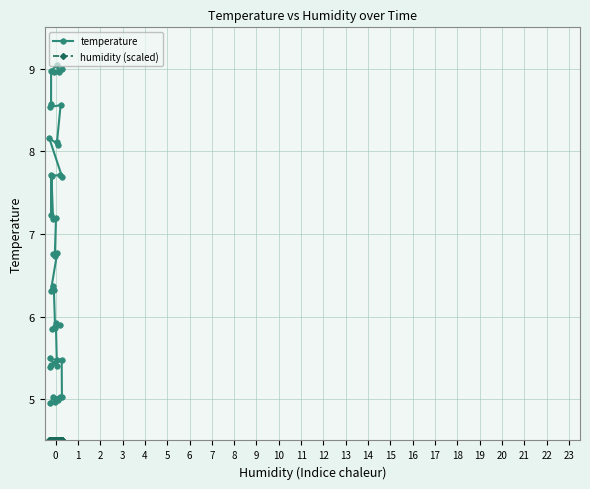

True or false: temperature has more than 1 points higher than both neighbors.

True